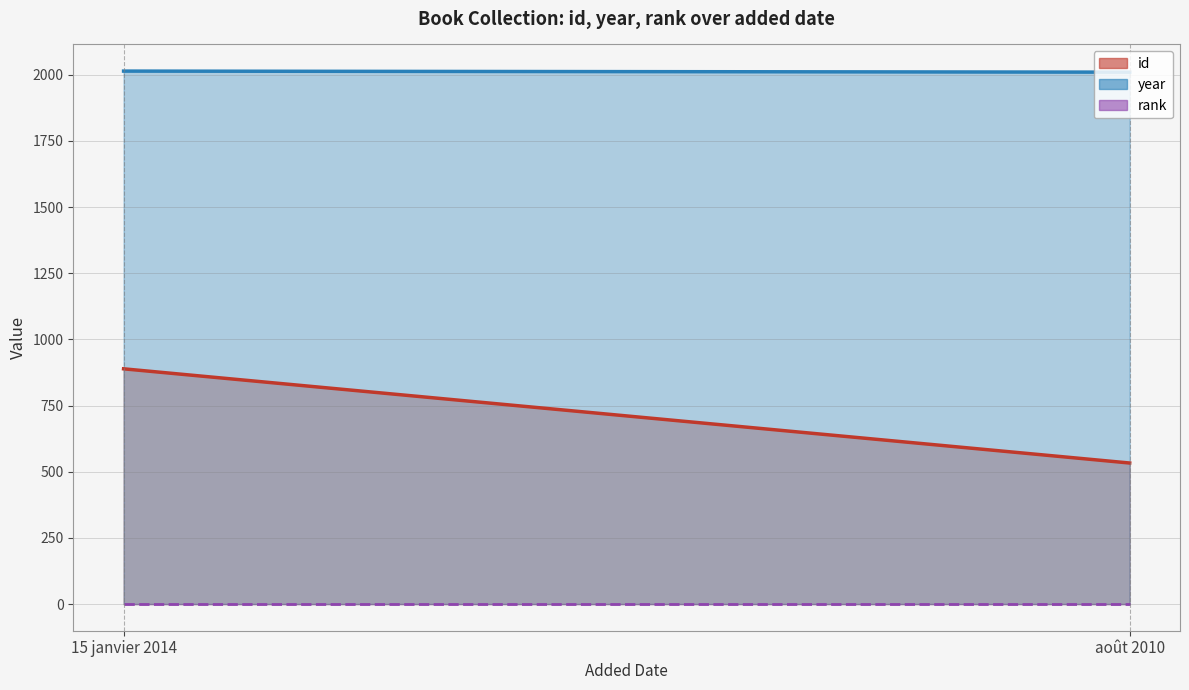

Count the number of data series in this chart.

3